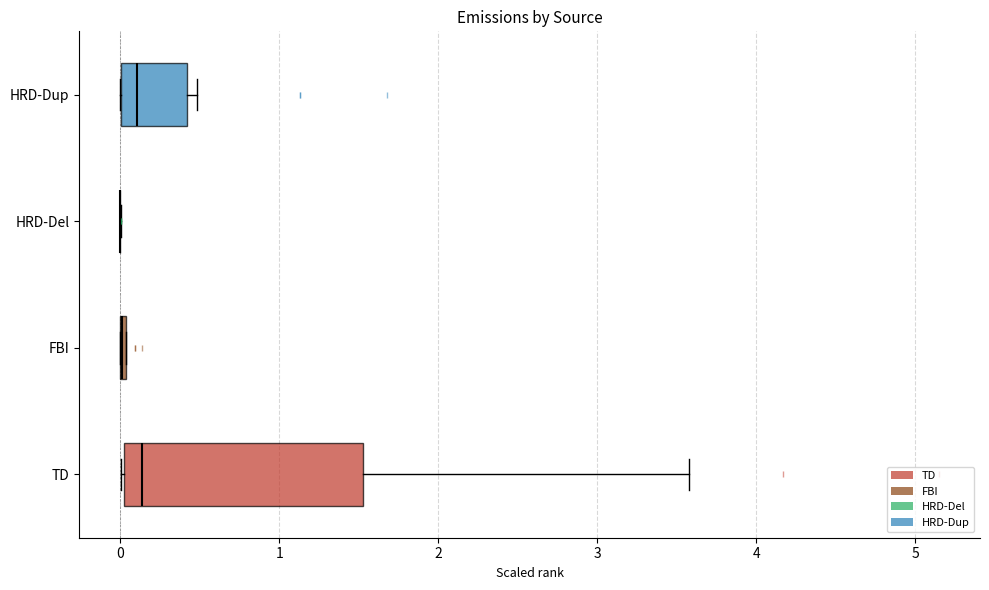

Reading bottom to top, read every box against the x-axis: the position of its median line, the range the box covers, and the ends of its whiskers. The values are not printed on the chart, so give them approximately, as read against the axis.

TD: median 0.1, box 0.0 to 1.5, whiskers 0.0 to 3.6
FBI: box collapsed to a line at 0.0, whiskers 0.0 to 0.0
HRD-Del: box collapsed to a line at 0.0, whiskers 0.0 to 0.0
HRD-Dup: median 0.1, box 0.0 to 0.4, whiskers 0.0 to 0.5